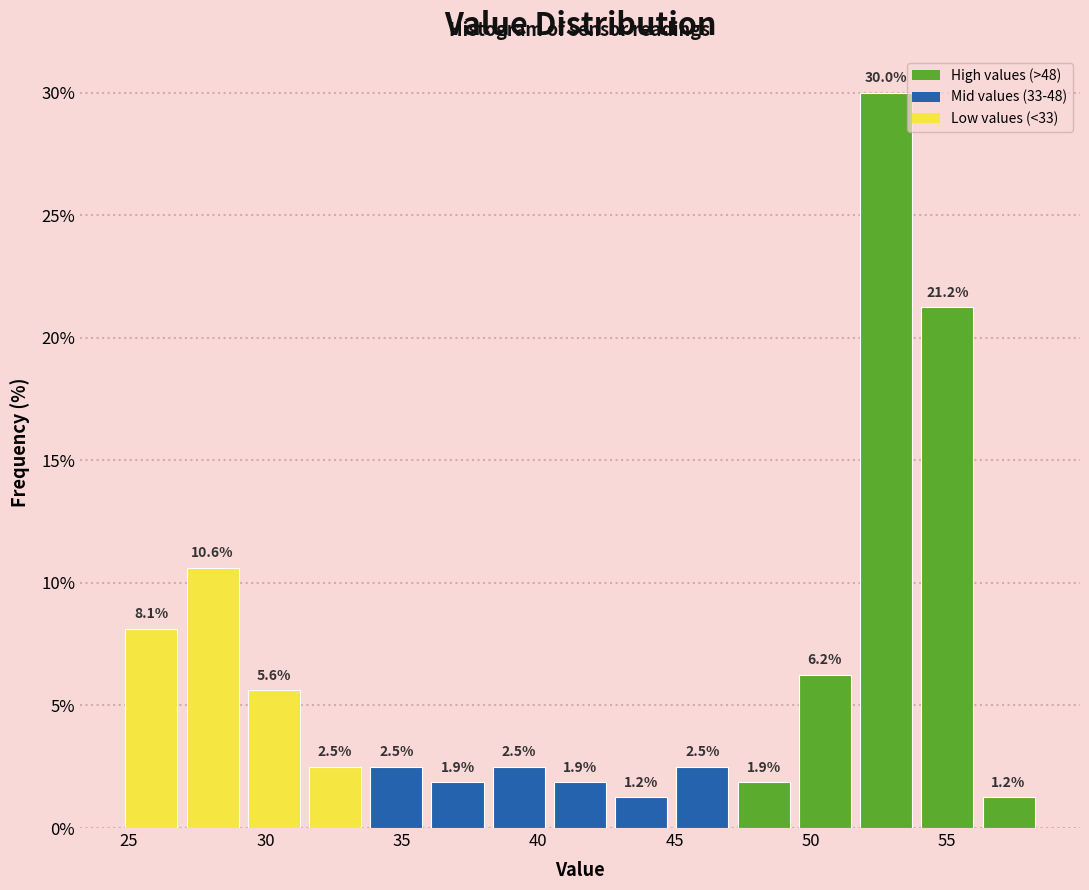

How tall is the bar that spans 33.5 to 36.0 on the x-axis? The bar edges are not printed on the chart, so give them approximately, as read against the axis.

2.5